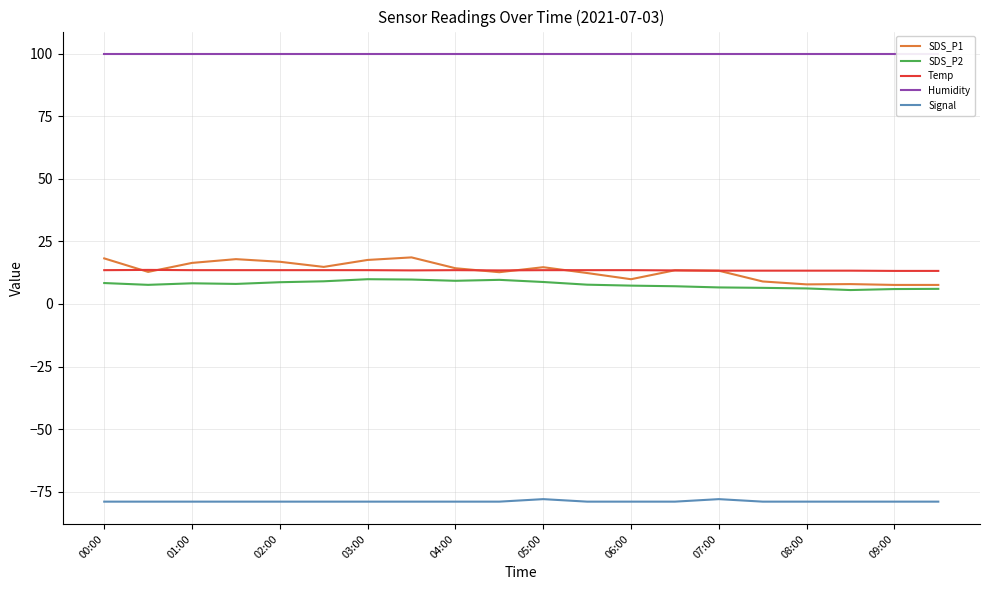

Reading left to right, what are all the values shown in this chart?

SDS_P1: 18.2	12.8	16.4	17.9	16.9	14.8	17.6	18.6	14.3	12.7	14.7	12.3	9.9	13.4	13.3	9.0	7.8	7.9	7.6	7.6
SDS_P2: 8.3	7.6	8.2	8.0	8.7	9.1	9.9	9.8	9.2	9.6	8.8	7.7	7.3	7.1	6.6	6.4	6.2	5.5	6.0	6.0
Temp: 13.5	13.6	13.5	13.5	13.5	13.5	13.5	13.4	13.5	13.4	13.5	13.5	13.5	13.4	13.3	13.3	13.3	13.3	13.2	13.2
Humidity: 99.9	99.9	99.9	99.9	99.9	99.9	99.9	99.9	99.9	99.9	99.9	99.9	99.9	99.9	99.9	99.9	99.9	99.9	99.9	99.9
Signal: -79.0	-79.0	-79.0	-79.0	-79.0	-79.0	-79.0	-79.0	-79.0	-79.0	-78.0	-79.0	-79.0	-79.0	-78.0	-79.0	-79.0	-79.0	-79.0	-79.0